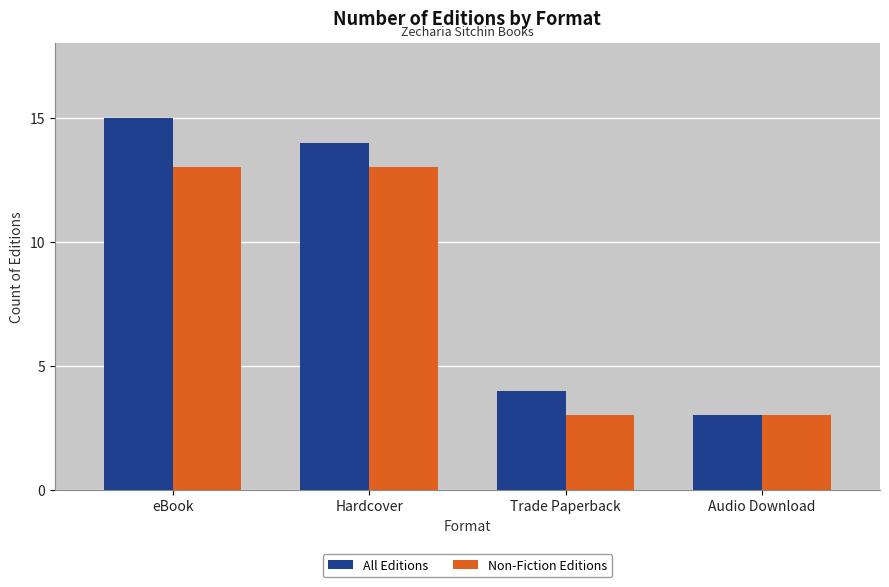

What is the total value across all series at eBook?

28